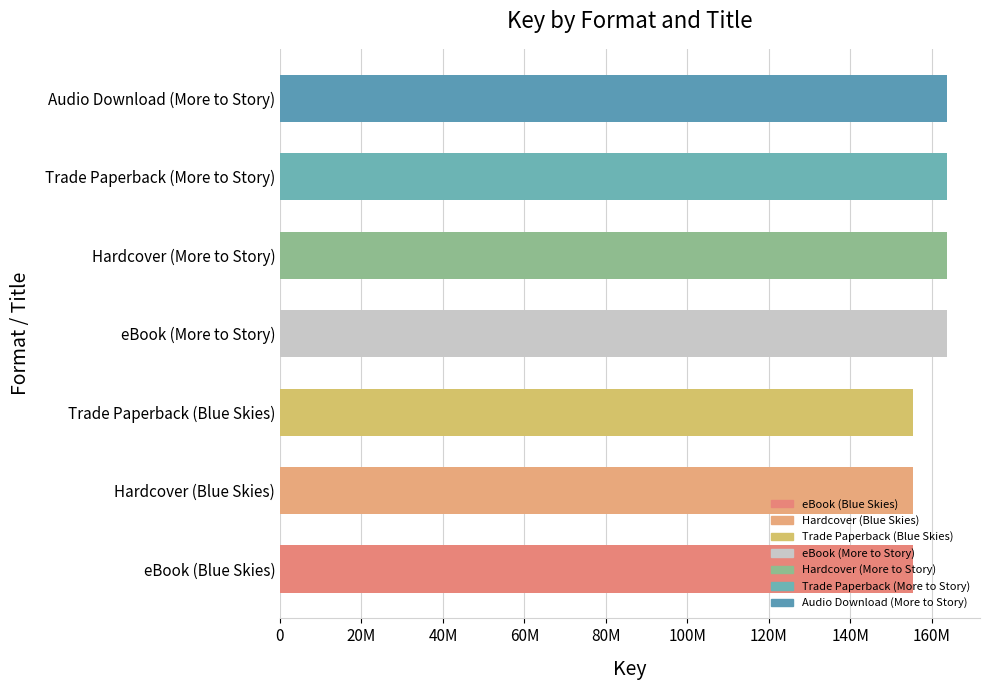

Does the chart contain any negative values?

No